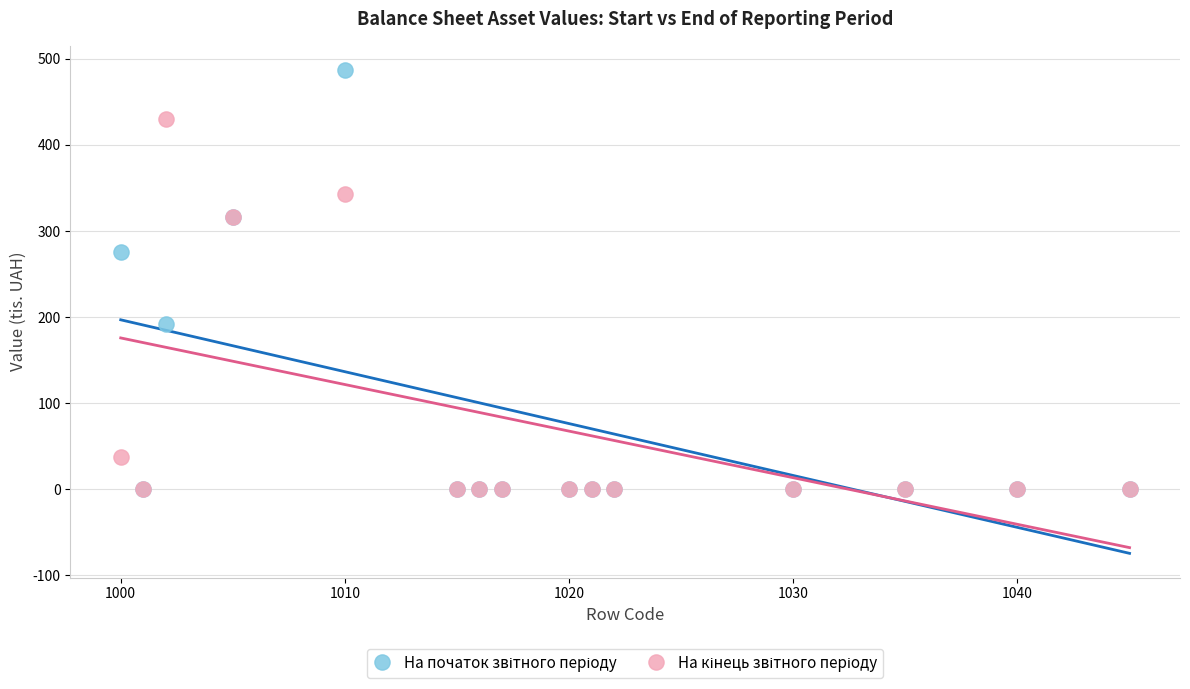

Across all series, what Y value is closest to 243?

275